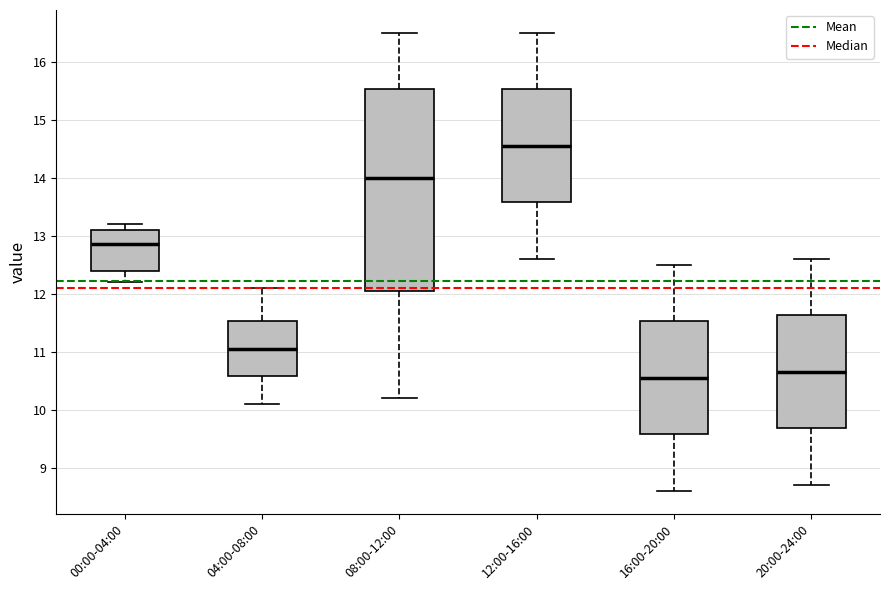

Reading left to right, transcribe this box plot: for each box, give where its median line is, the range the box spans, and where its two whiskers end, as read against the y-axis. The values are not printed on the chart, so give them approximately, as read against the axis.

00:00-04:00: median 12.9, box 12.4 to 13.1, whiskers 12.2 to 13.2
04:00-08:00: median 11.1, box 10.6 to 11.5, whiskers 10.1 to 12.1
08:00-12:00: median 14.0, box 12.1 to 15.5, whiskers 10.2 to 16.5
12:00-16:00: median 14.6, box 13.6 to 15.5, whiskers 12.6 to 16.5
16:00-20:00: median 10.6, box 9.6 to 11.5, whiskers 8.6 to 12.5
20:00-24:00: median 10.7, box 9.7 to 11.6, whiskers 8.7 to 12.6